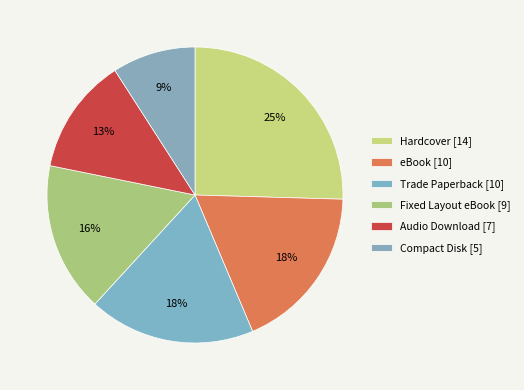

Is there a majority slice in this chart?

No